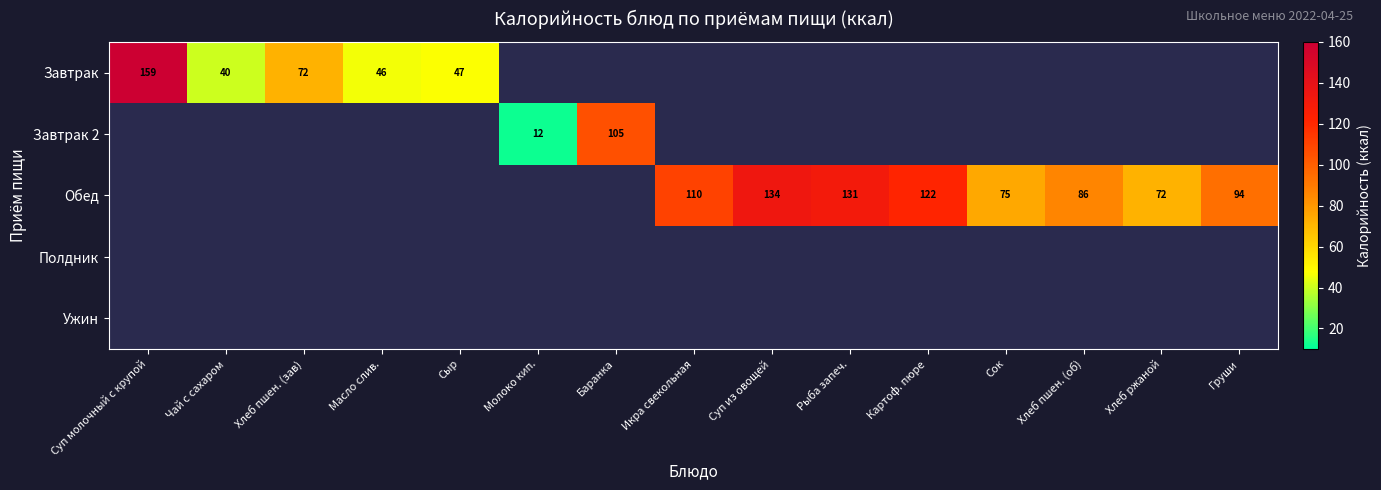

The Завтрак series shows 159 at Суп молочный с крупой. True or false?

True